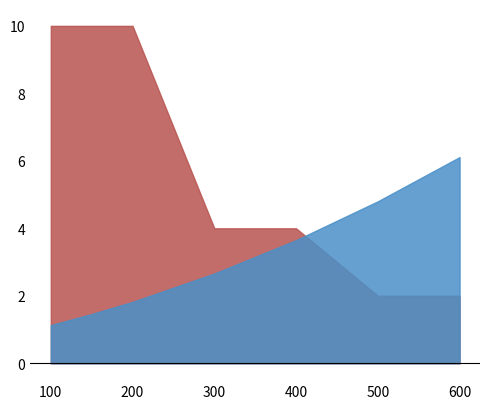

What is the difference between the Mnoz./bal. values at 600 and 300?

2.0